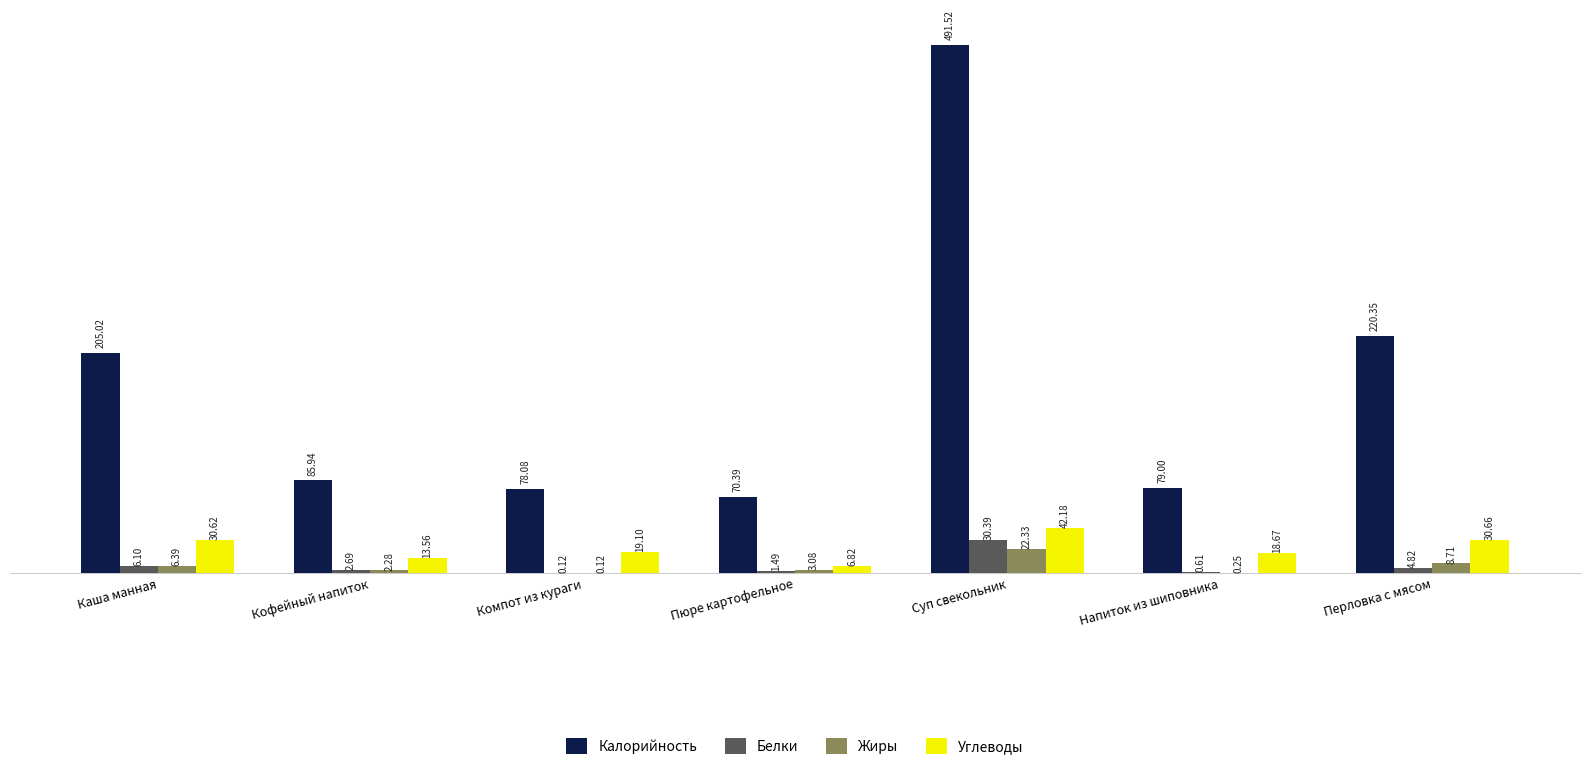

The value of Калорийность at Каша манная is 47.6. True or false?

False